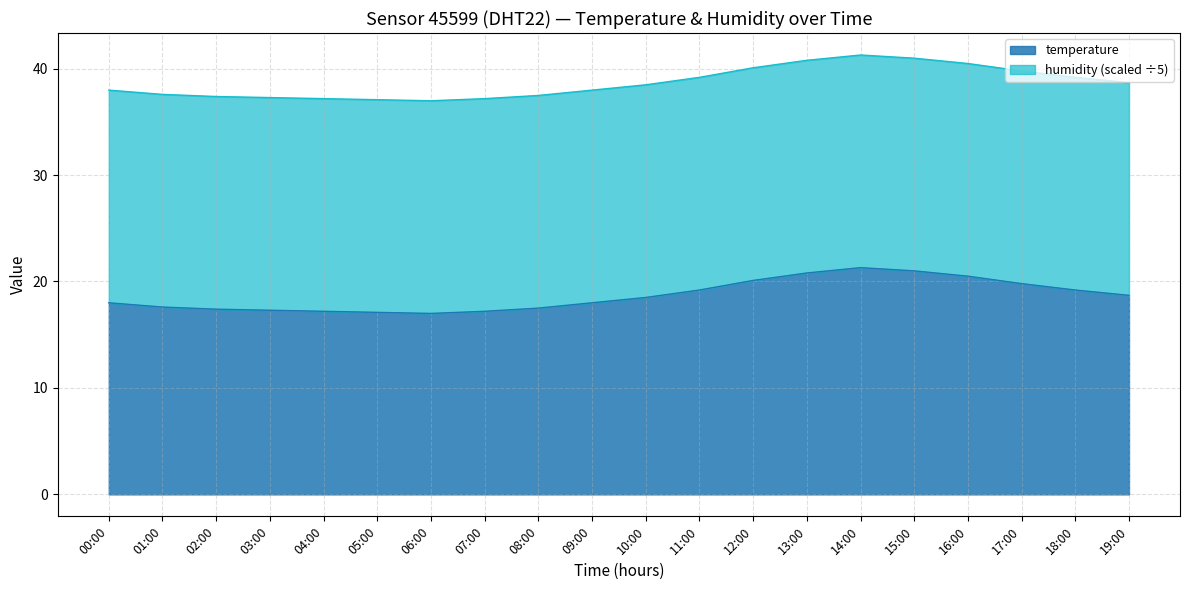

At which category does the data reach its first local peak?

14:00